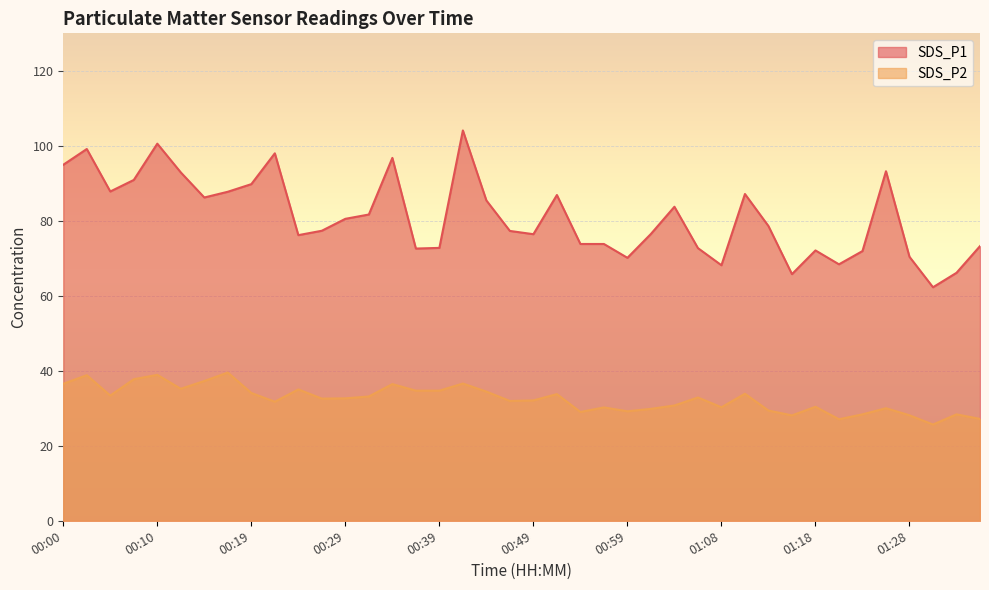

How many interior local peaks does the SDS_P2 series have?

13